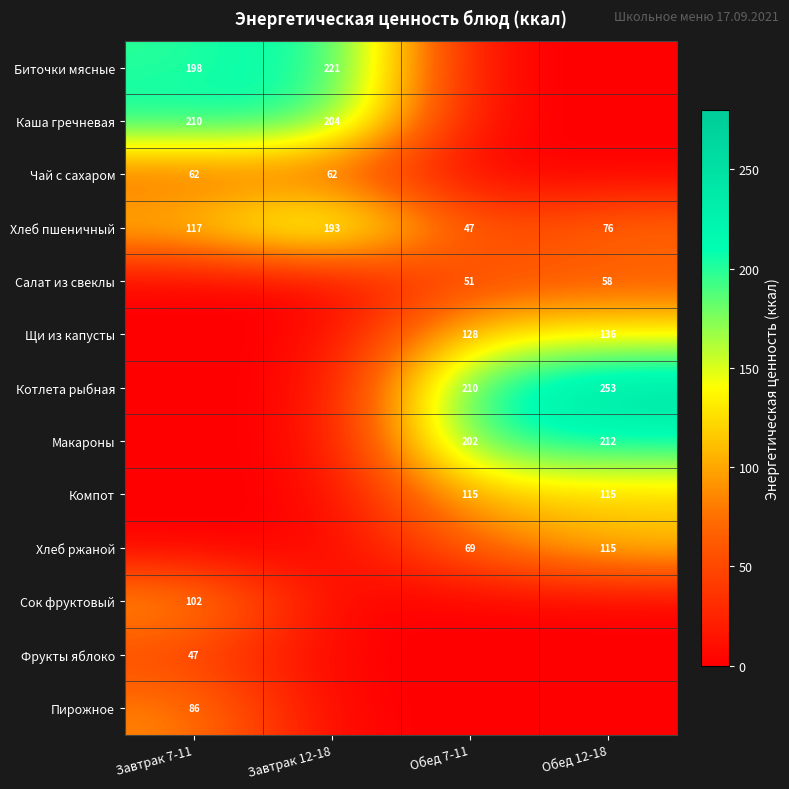

At which category is the sum across all series the highest?

Обед 12-18